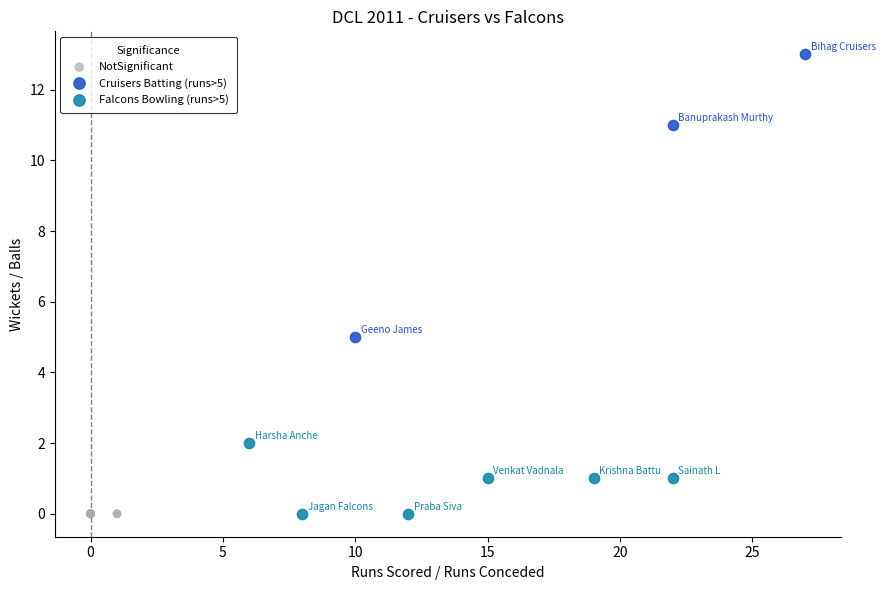

Which series reaches the maximum Y coordinate?

Cruisers Batting (runs>5)